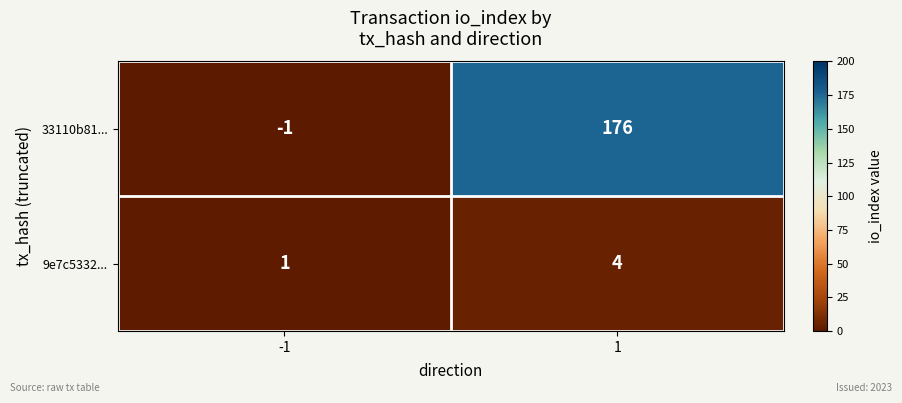

Which label corresponds to the smallest value in the chart?

-1